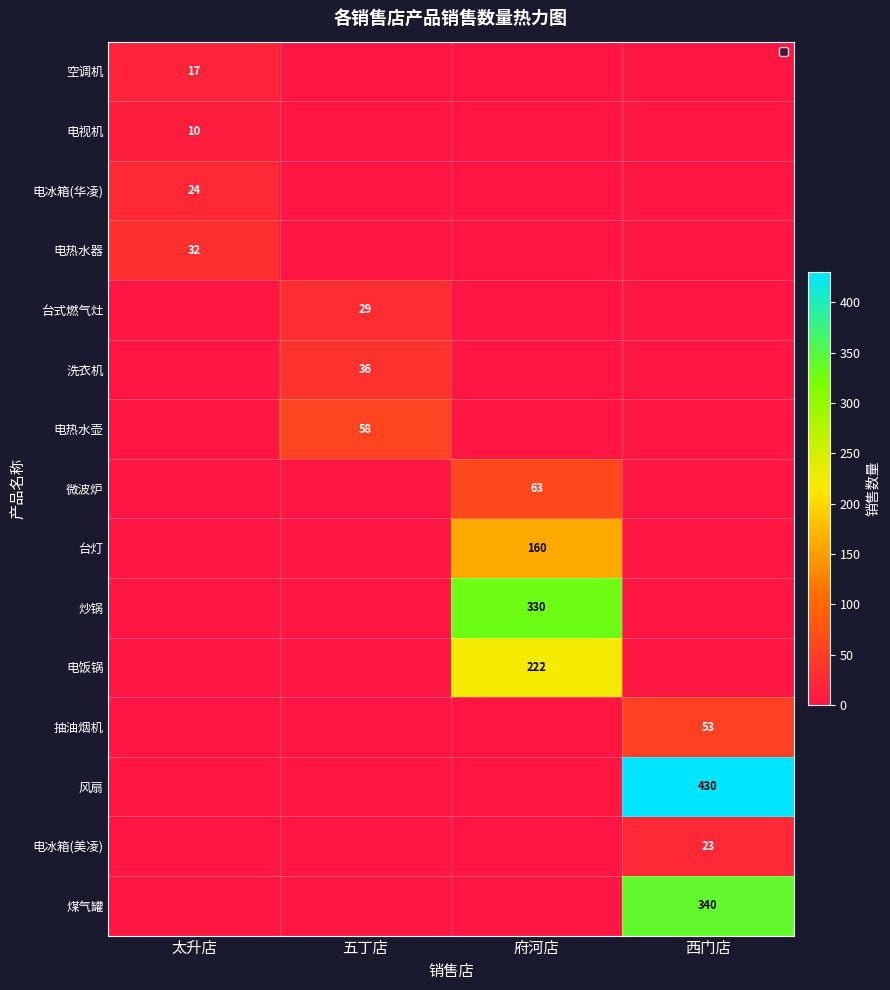

The 抽油烟机 series shows 53 at 西门店. True or false?

True